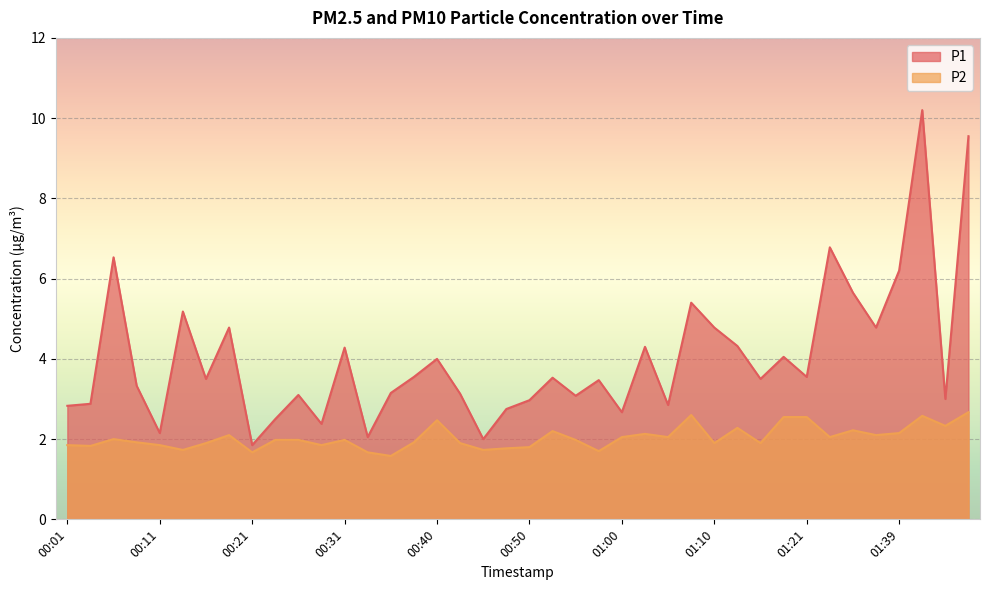

What is the difference between the maximum and second lowest values in the P1 series?

8.2